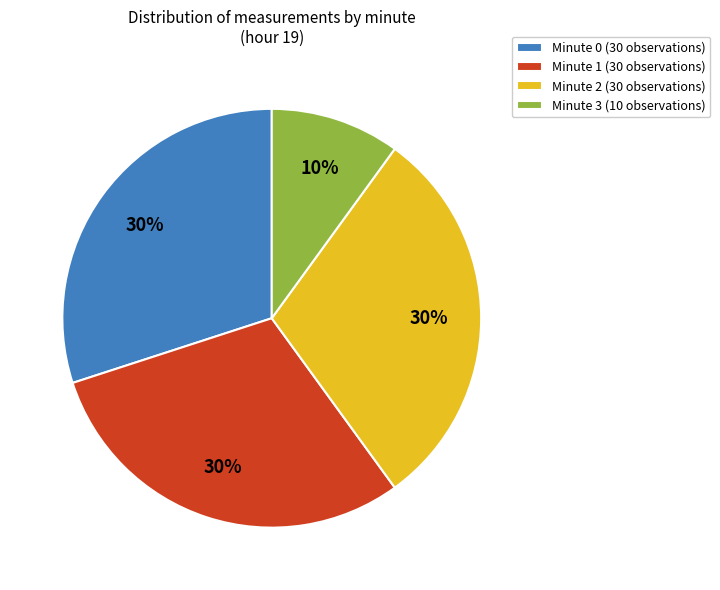

The Minute 1 slice represents 30% of the pie. True or false?

True